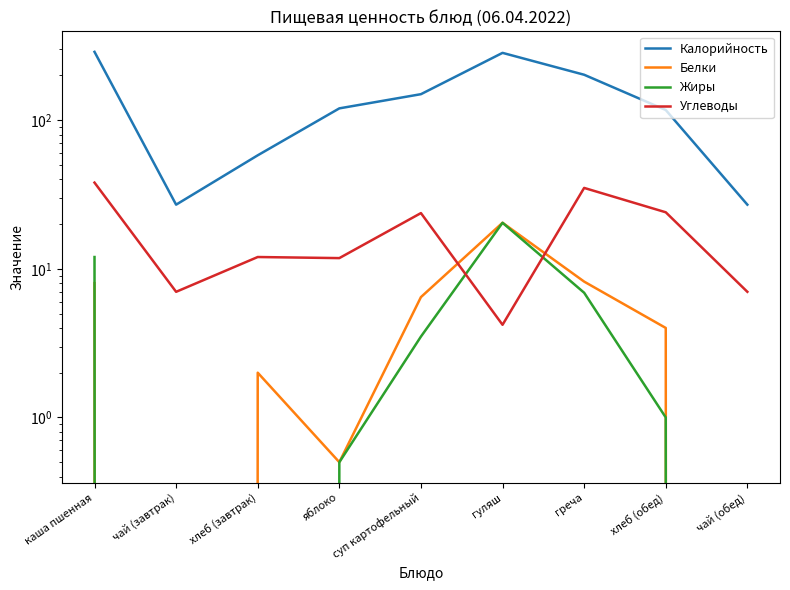

At which category does Углеводы reach its first local peak?

хлеб (завтрак)